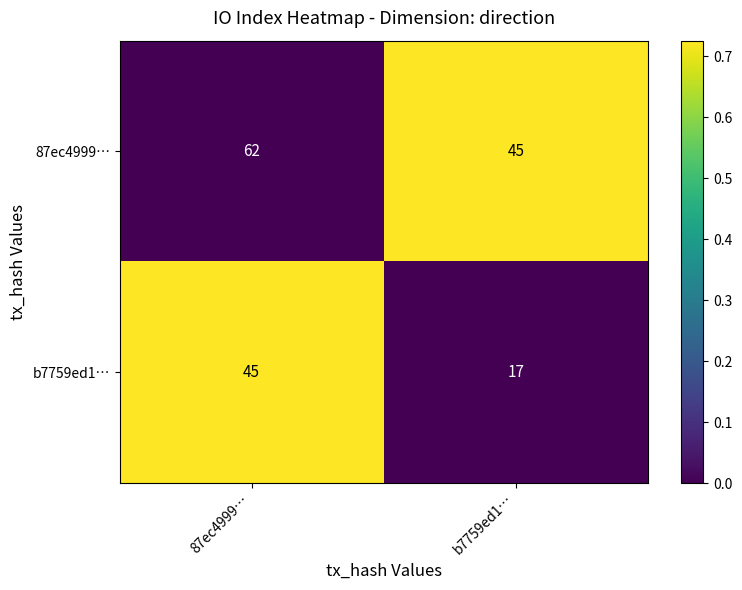

At which category does the chart reach its peak across all series?

87ec4999…